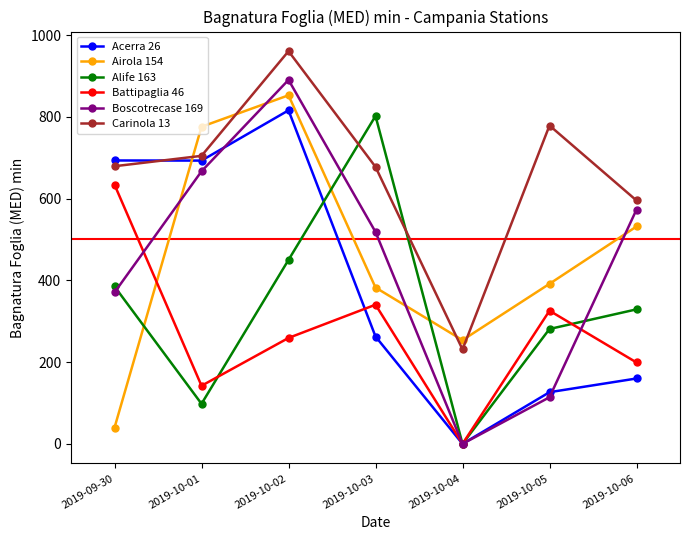

What position from the right is 2019-10-03?

4